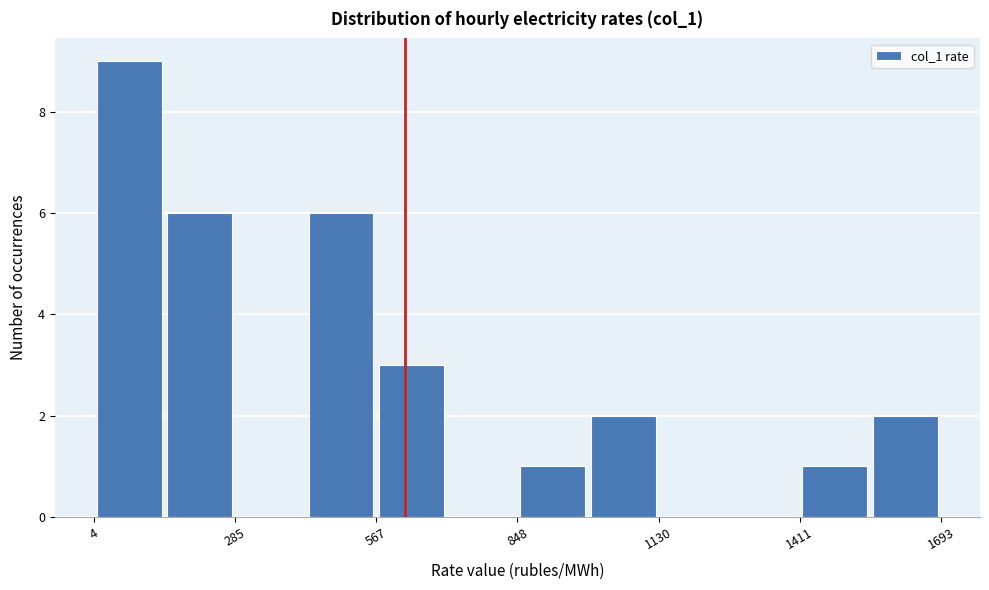

Around what value on the x-axis is the tallest bar? Give the approximate position of its centre, as read against the axis.

50